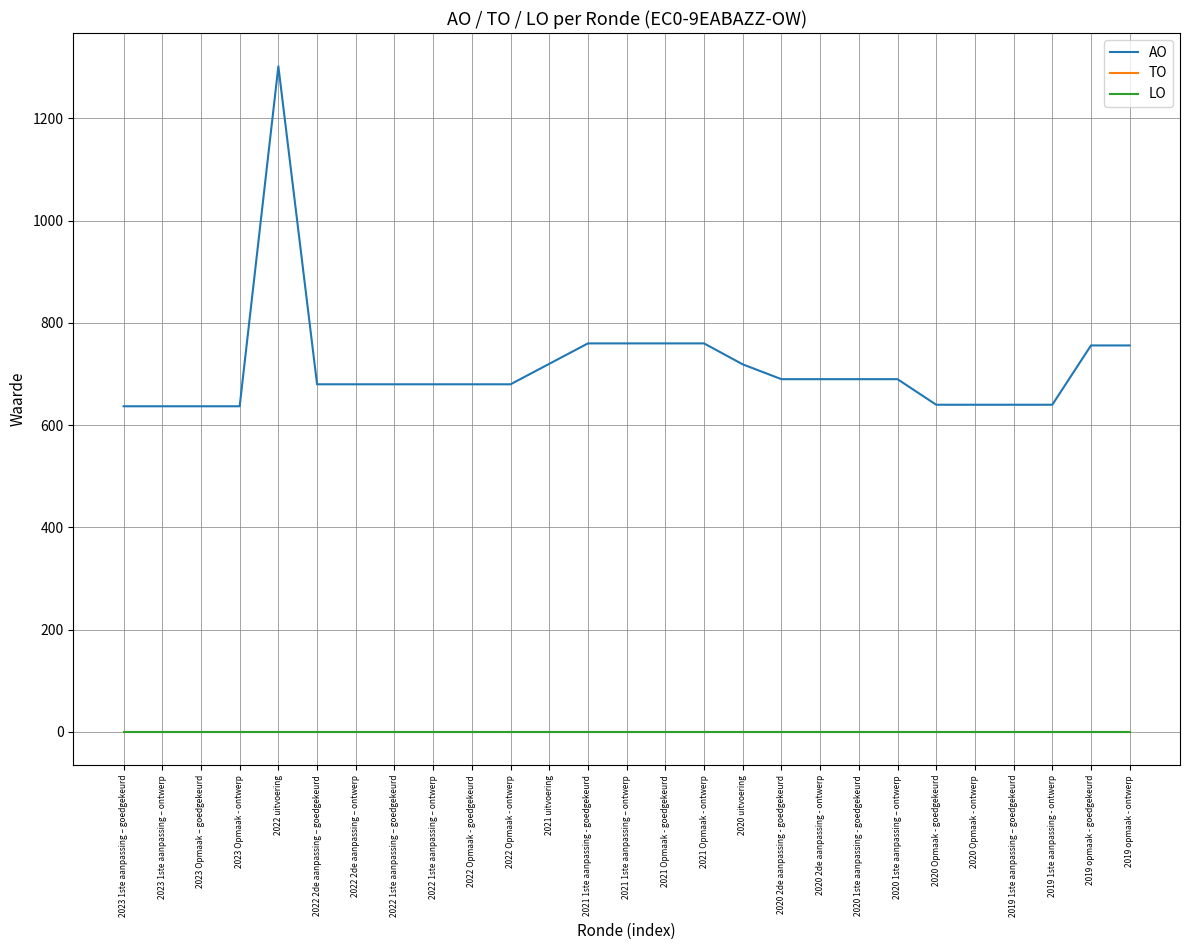

Does the chart have visible grid lines?

Yes